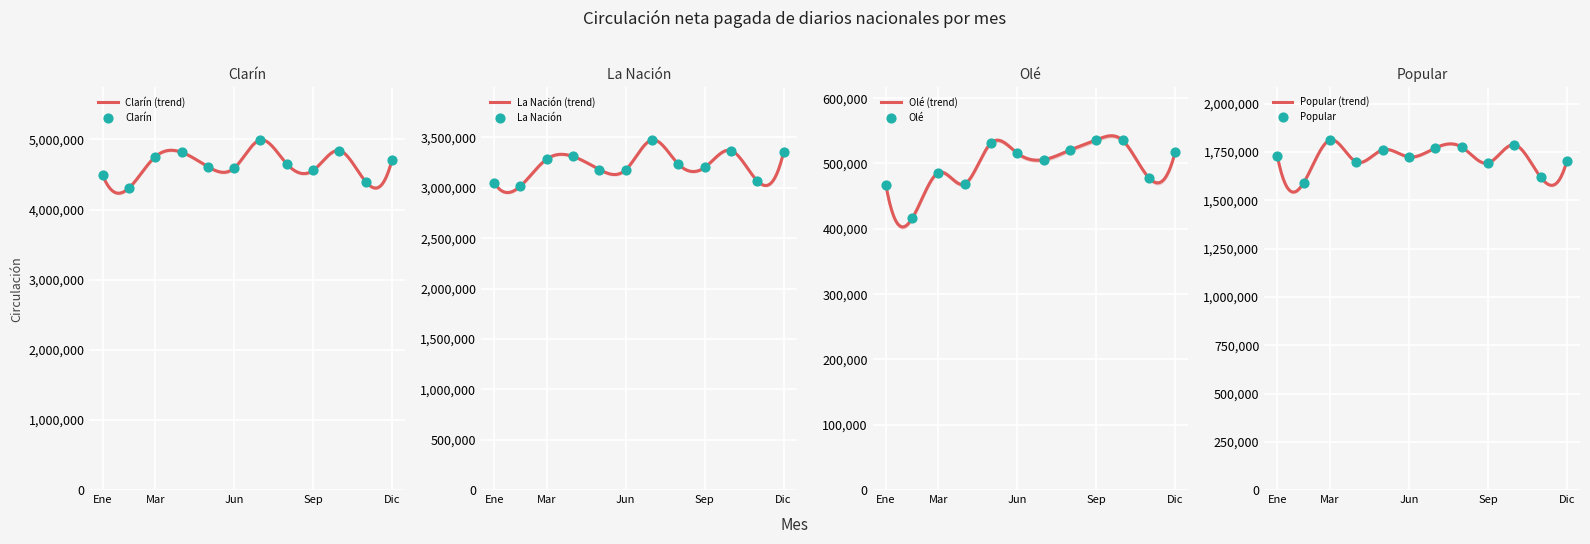

Which series has the largest total across all categories?

Clarín